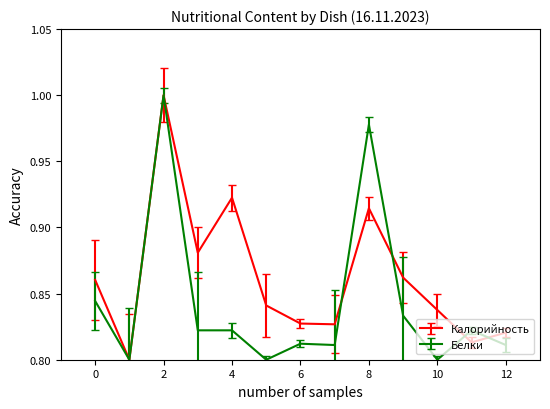

List the series in order of their overall mean, highest first.

Калорийность, Белки